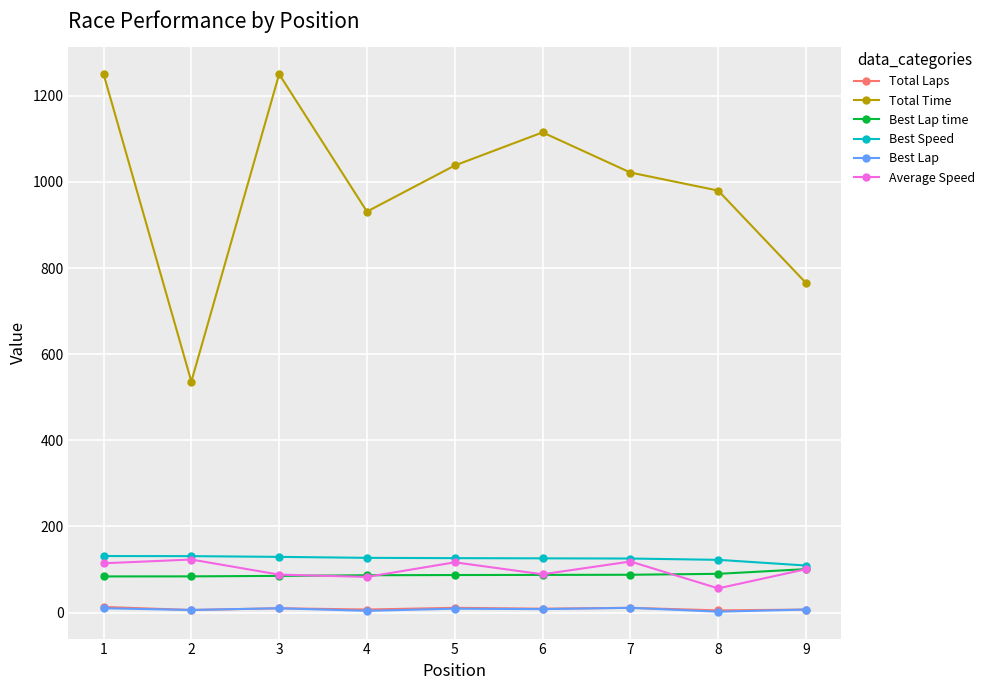

What is the average value of the Total Time series?

987.5